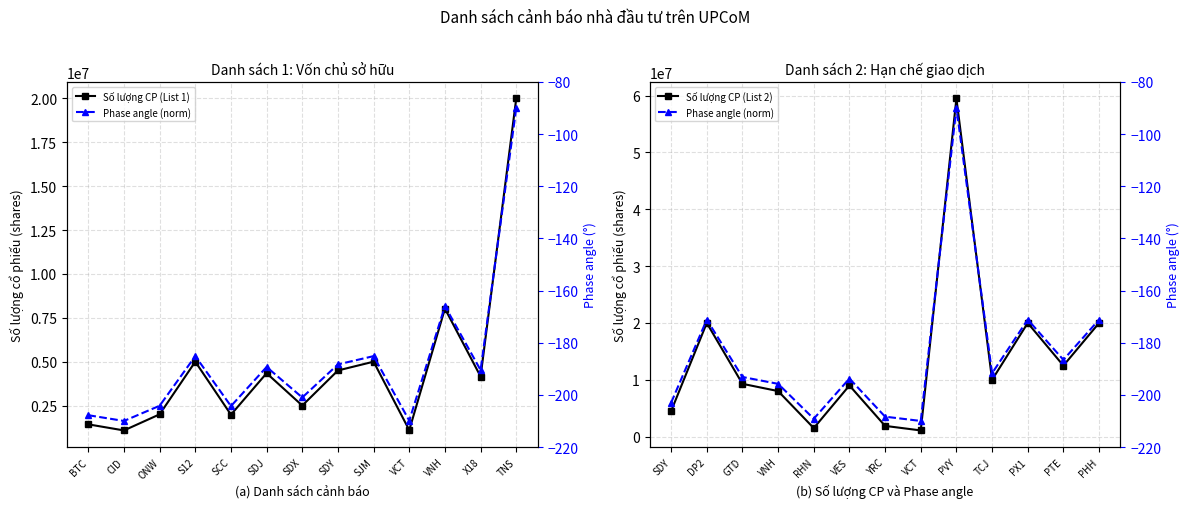

What is the label of the 3rd point from the right?

VNH